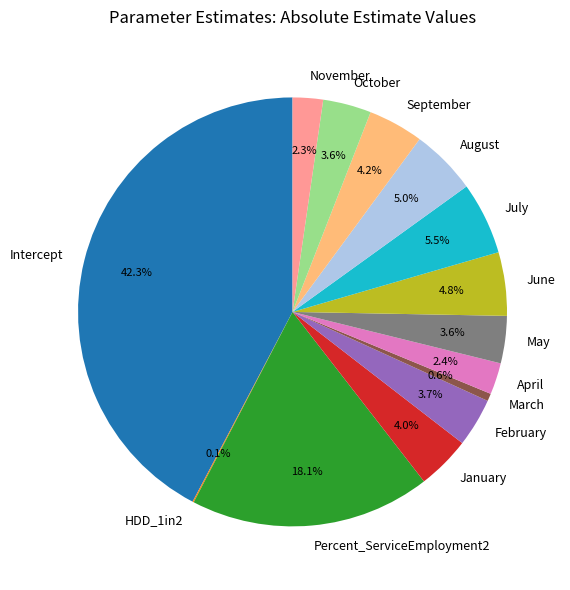

Is there any slice that represents more than half of the pie?

No